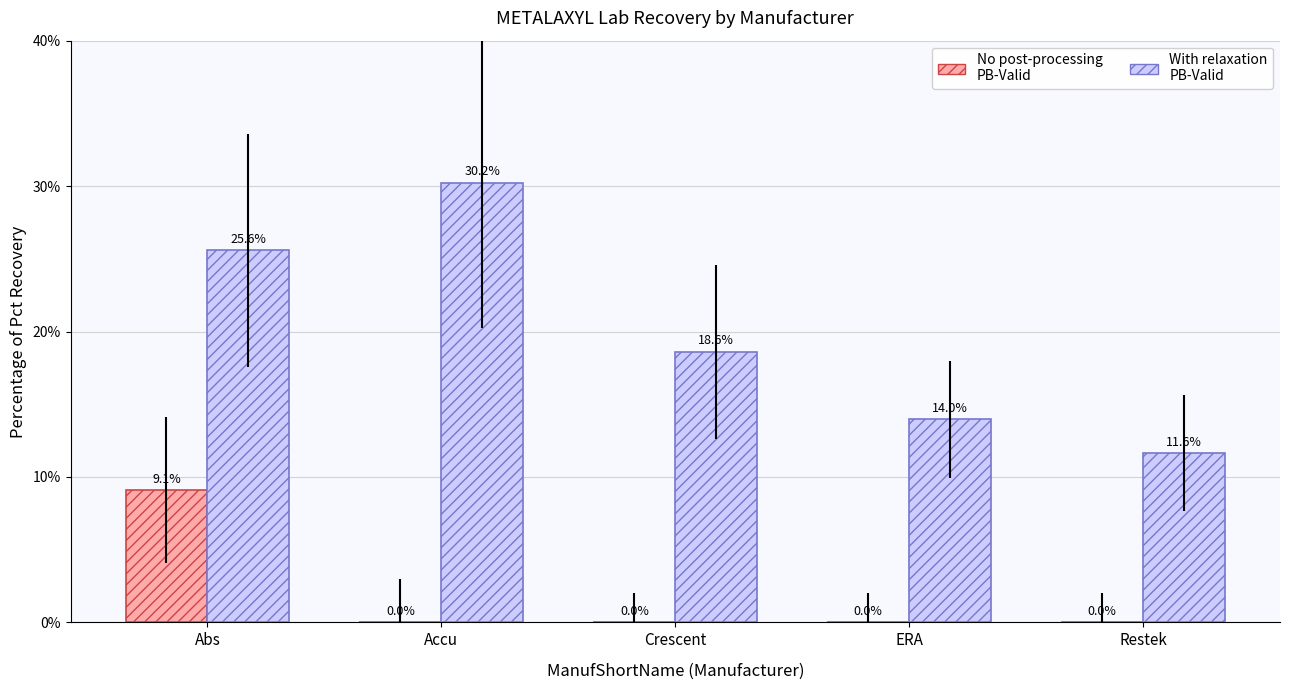

Which label corresponds to the largest value in the chart?

Accu